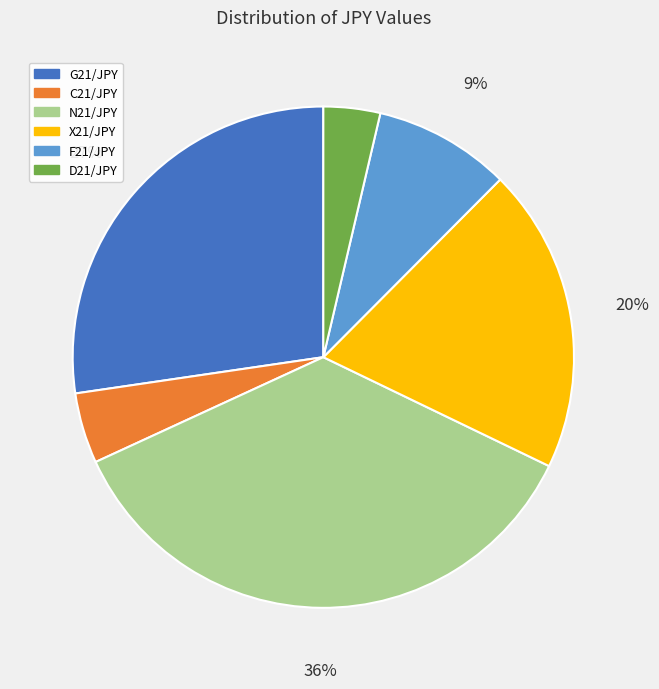

Count the number of slices in the pie.

6